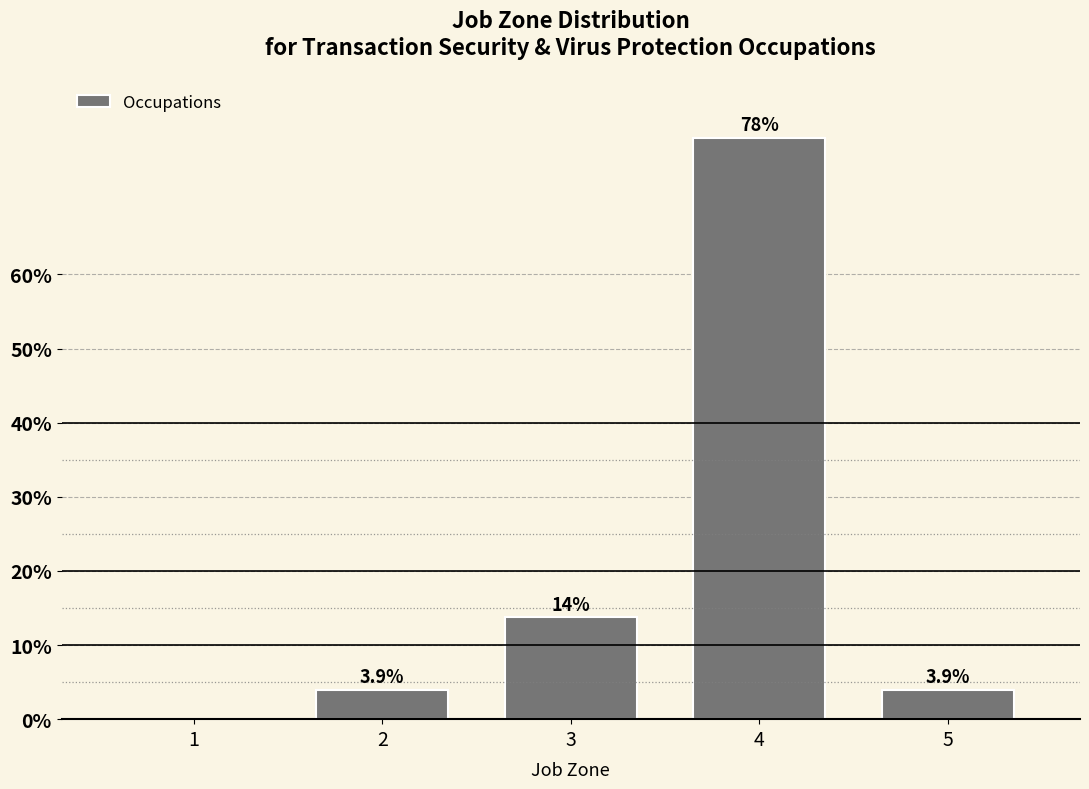

Reading left to right, list all the values displayed in this chart.

1=0.0	2=3.9	3=13.7	4=78.4	5=3.9